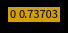

How many slices are in this pie chart?

19